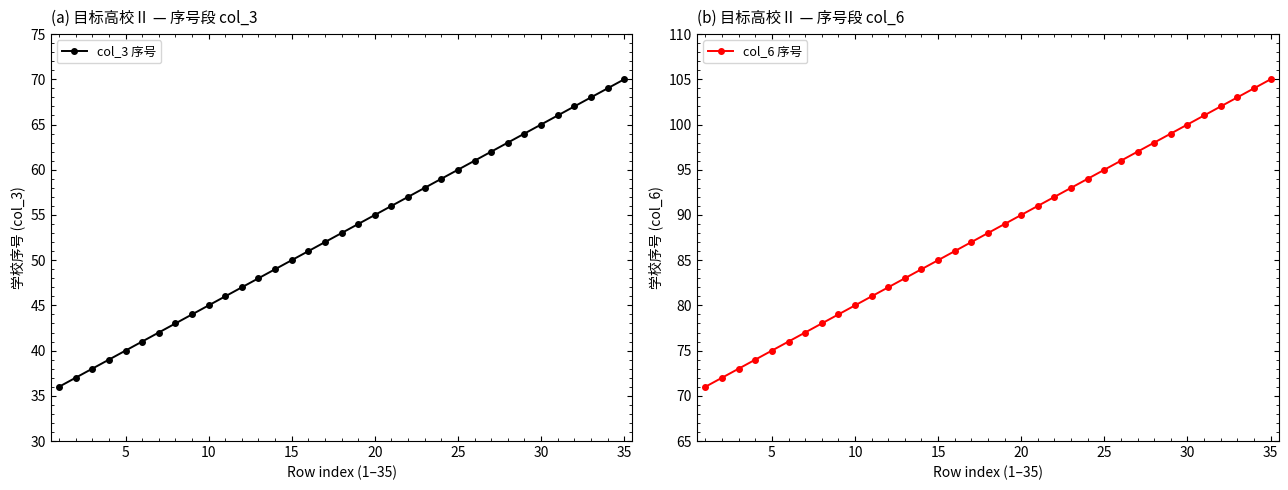

What is the maximum value for col_3 序号?

70